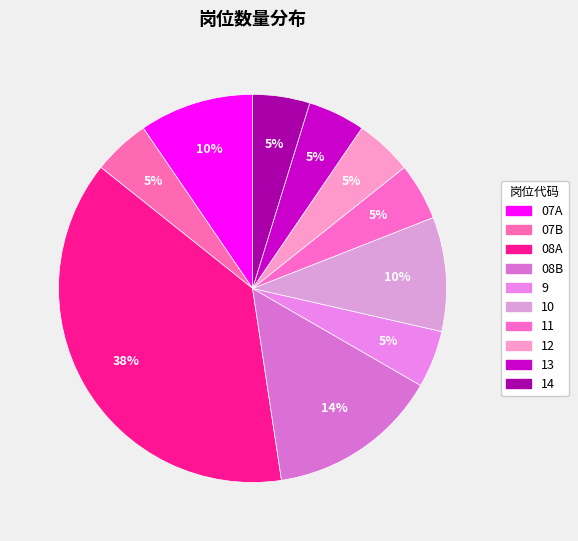

Which slice is the smallest?

07B